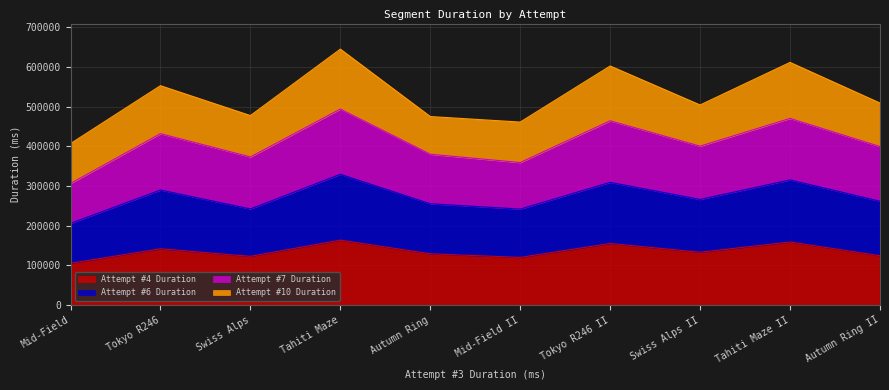

Which category has the lowest value in the Attempt #4 Duration series?

Mid-Field